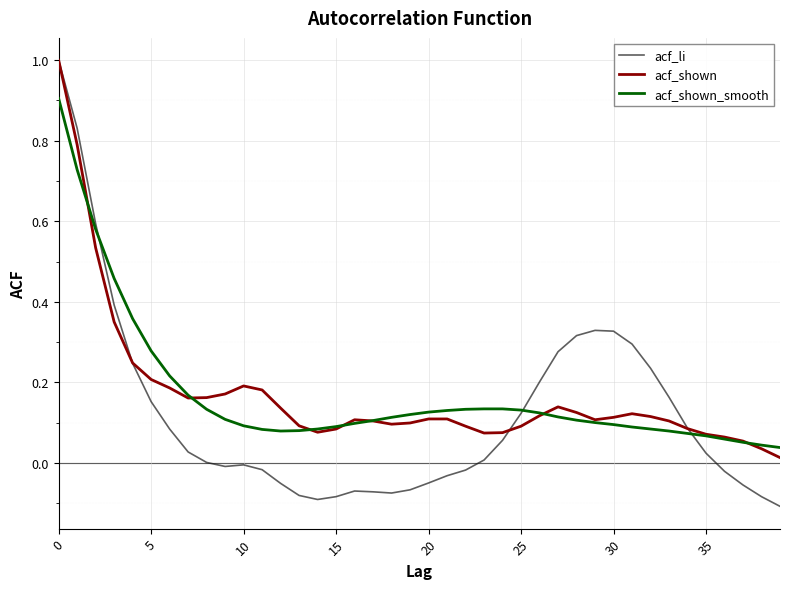

Which series has the largest range (max minus min)?

acf_li